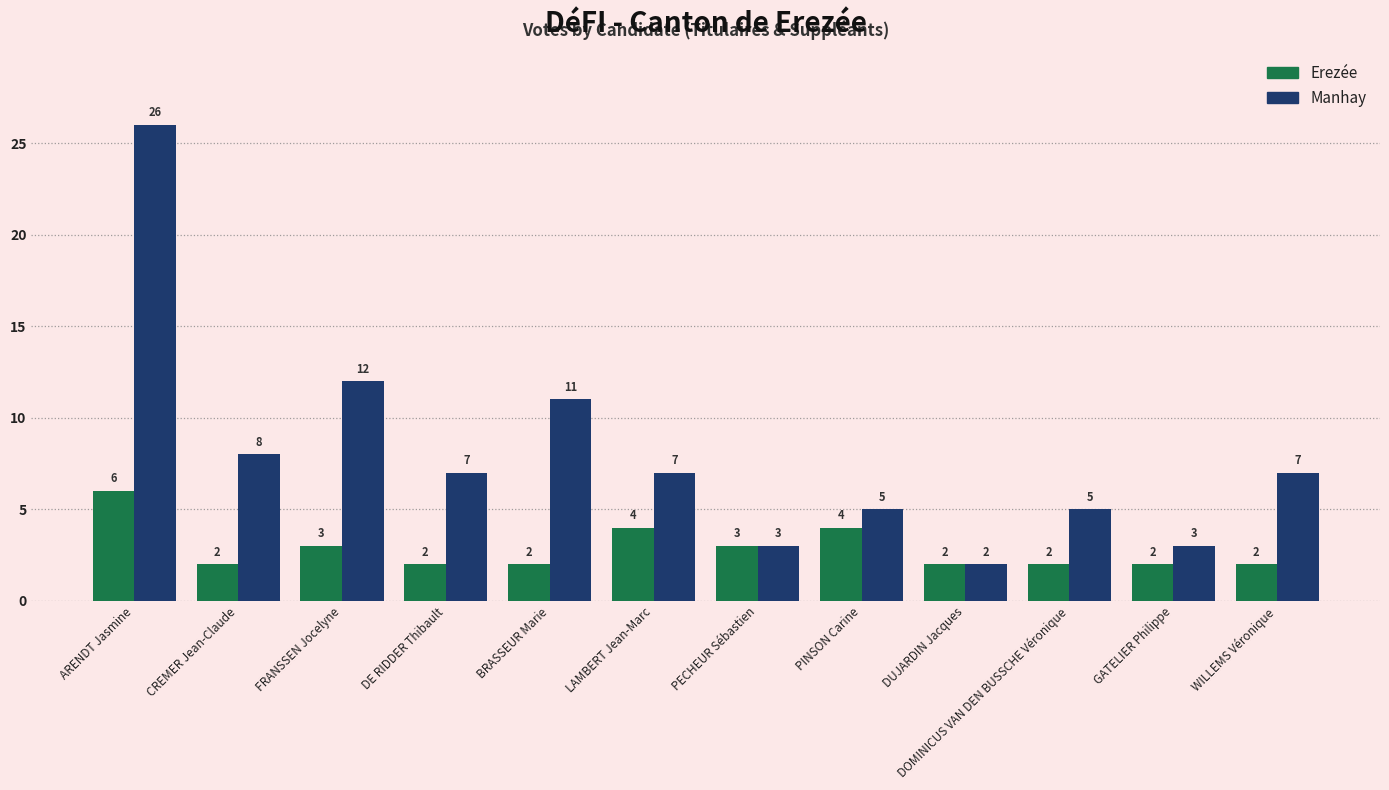

At DE RIDDER Thibault, list the series in order from smallest to largest.

Erezée, Manhay